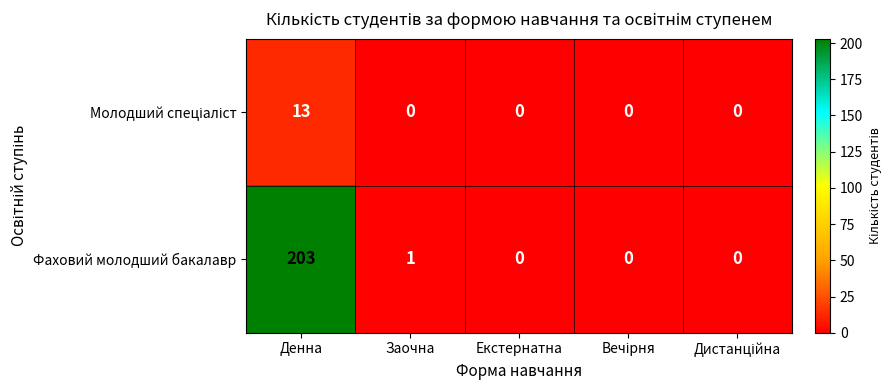

What is the total value across all series at Денна?

216